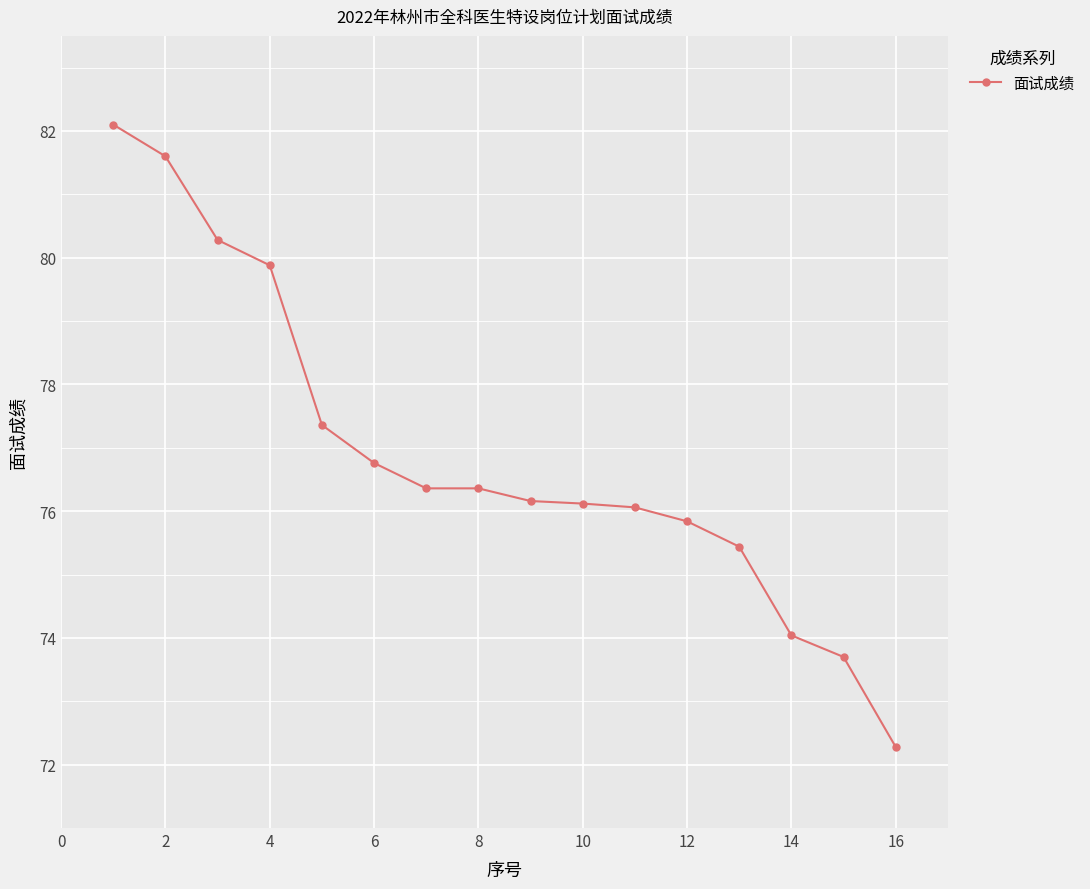

What is the value of the 10th point from the left?

76.1